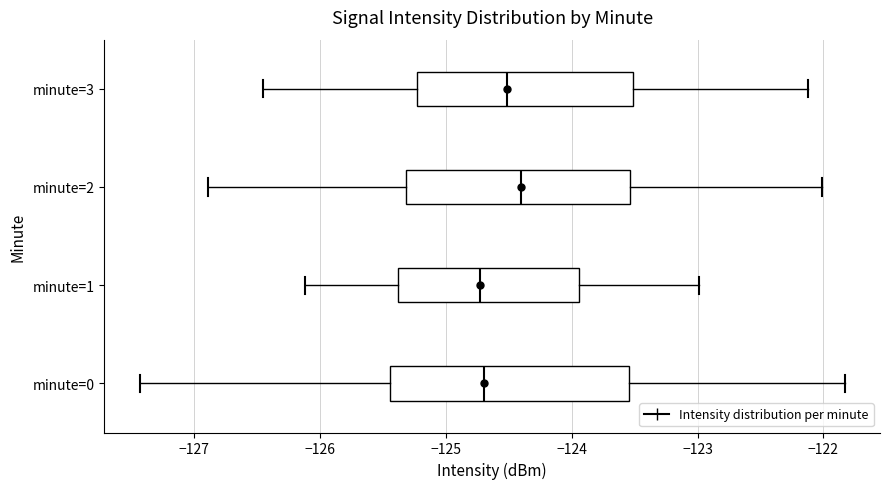

Reading bottom to top, read every box against the x-axis: the position of its median line, the range the box covers, and the ends of its whiskers. The values are not printed on the chart, so give them approximately, as read against the axis.

minute=0: median -124.7, box -125.4 to -123.5, whiskers -127.4 to -121.8
minute=1: median -124.7, box -125.4 to -123.9, whiskers -126.1 to -123.0
minute=2: median -124.4, box -125.3 to -123.5, whiskers -126.9 to -122.0
minute=3: median -124.5, box -125.2 to -123.5, whiskers -126.5 to -122.1